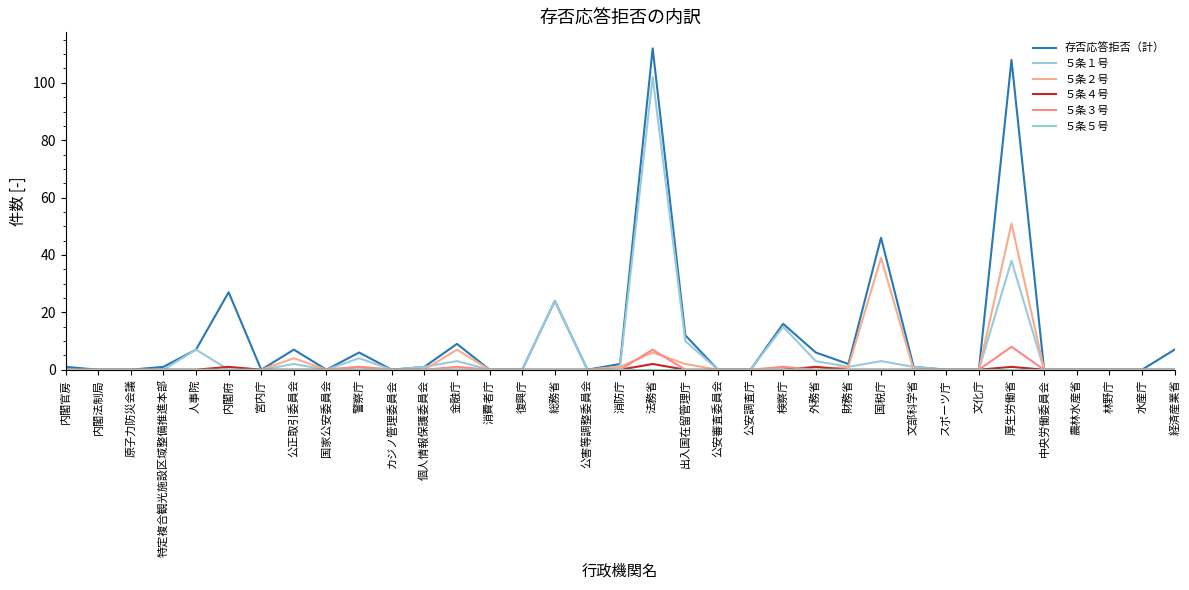

Is the value of ５条２号 at 内閣府 greater than the value of 存否応答拒否（計） at 復興庁?

No